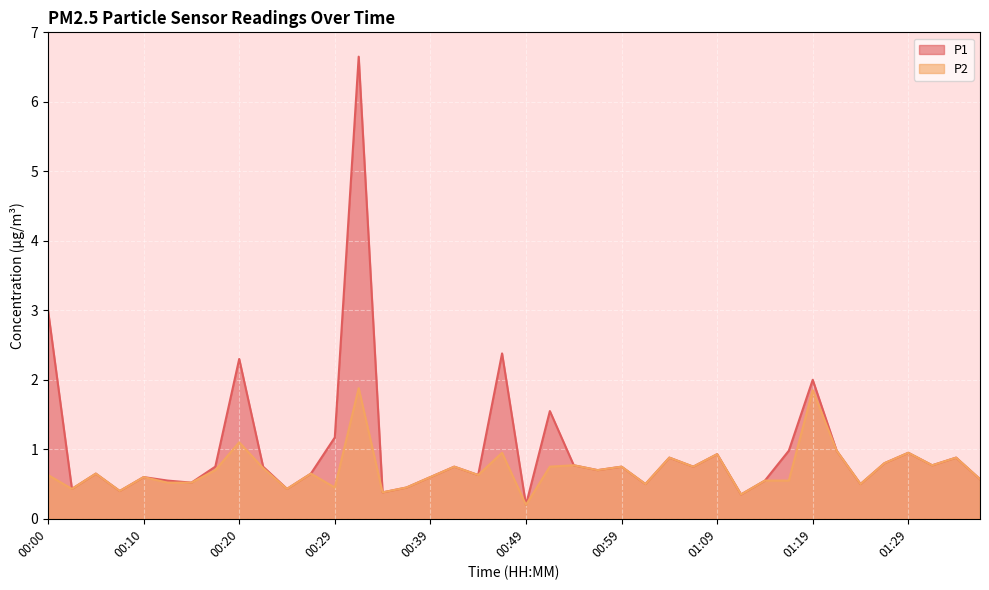

At how many categories does at least one series exceed 2?

4